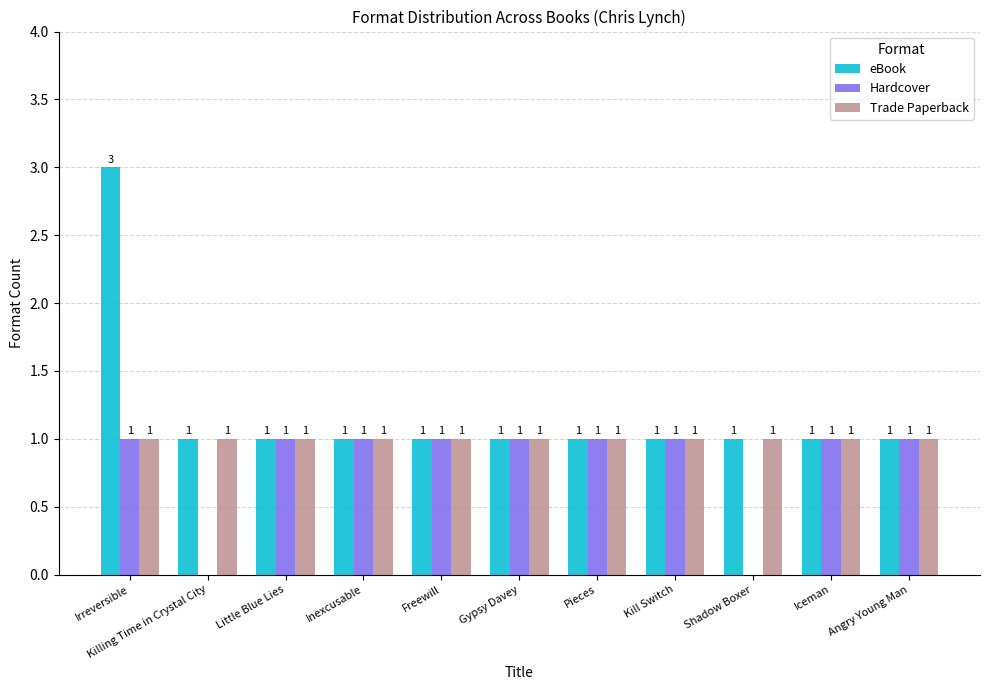

True or false: Hardcover has a value of 1 at Killing Time in Crystal City.

False